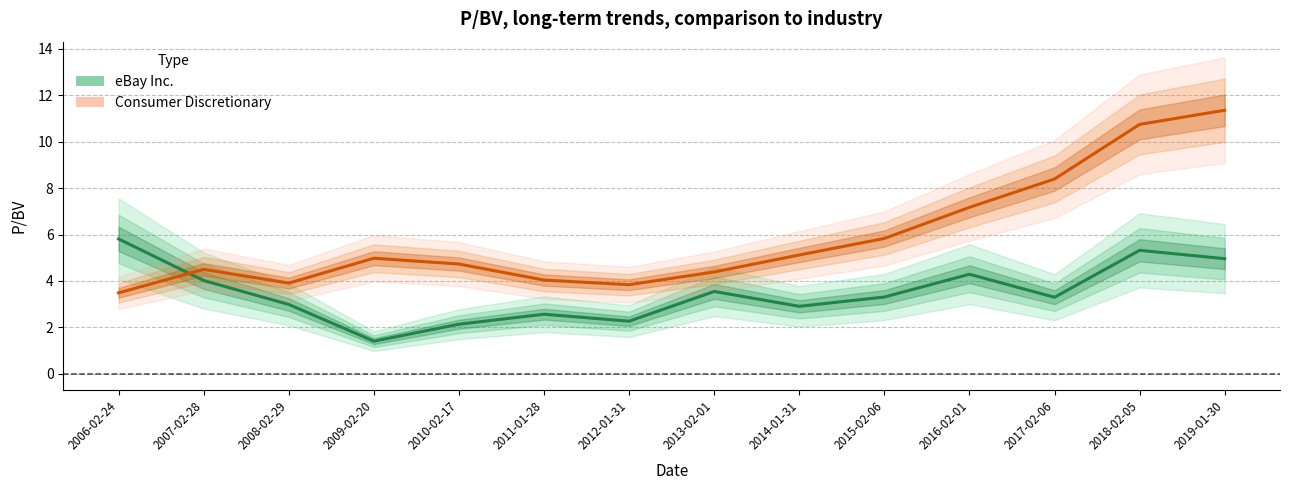

Which has a higher value, 2008-02-29 or 2009-02-20?

2008-02-29